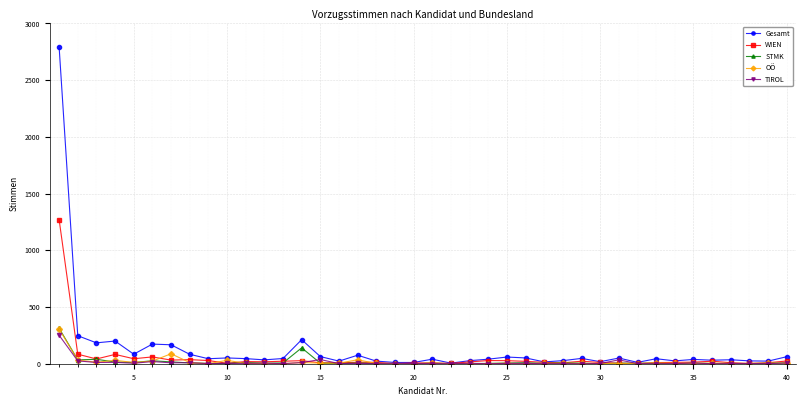

How many values in the WIEN series are below 16?

20